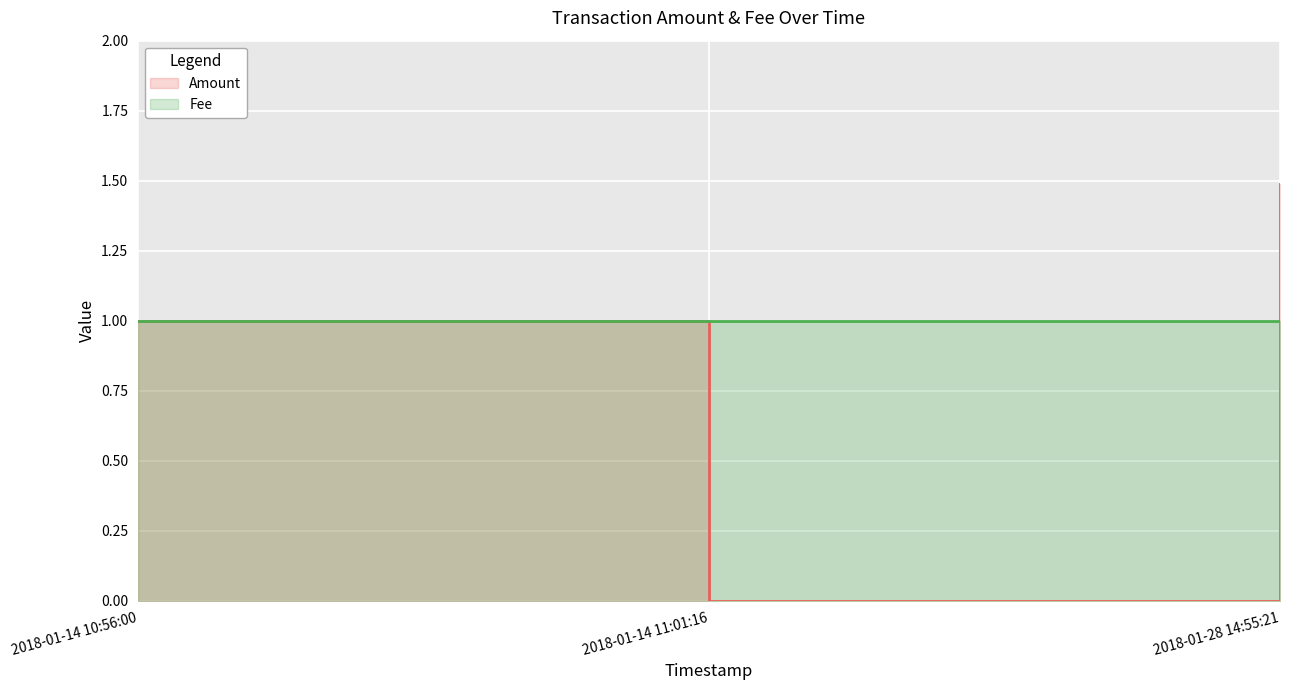

At which label is Amount closest to 0?

2018-01-14 11:01:16